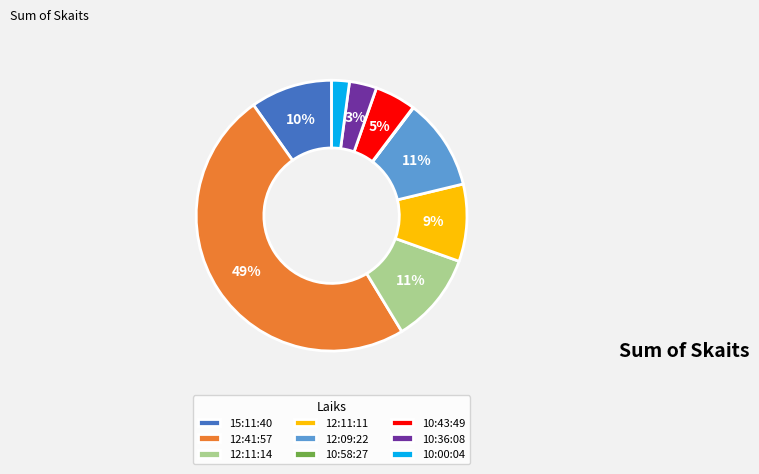

What is the ratio of the value at 12:09:22 to the value at 10:43:49?

2.2